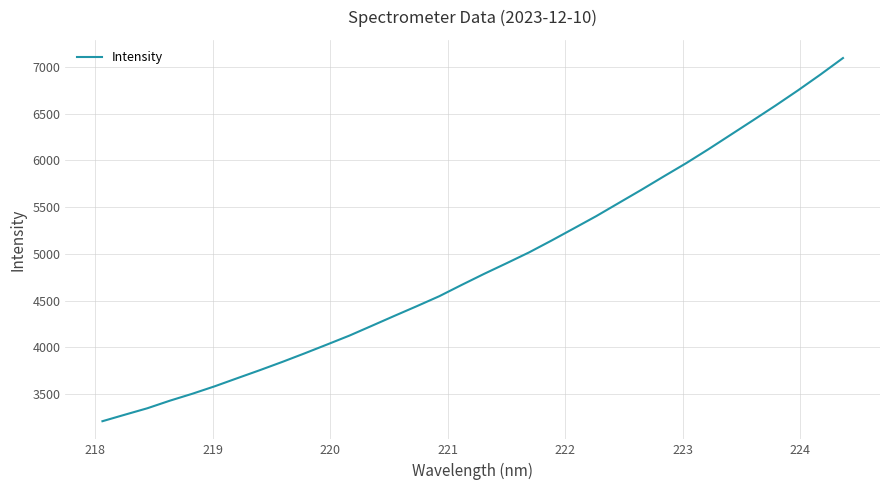

What is the greatest value displayed?

7093.3